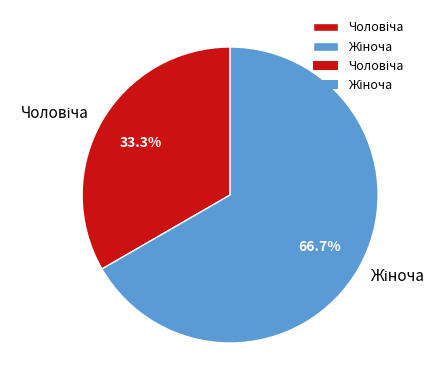

Does any single category account for the majority?

Yes